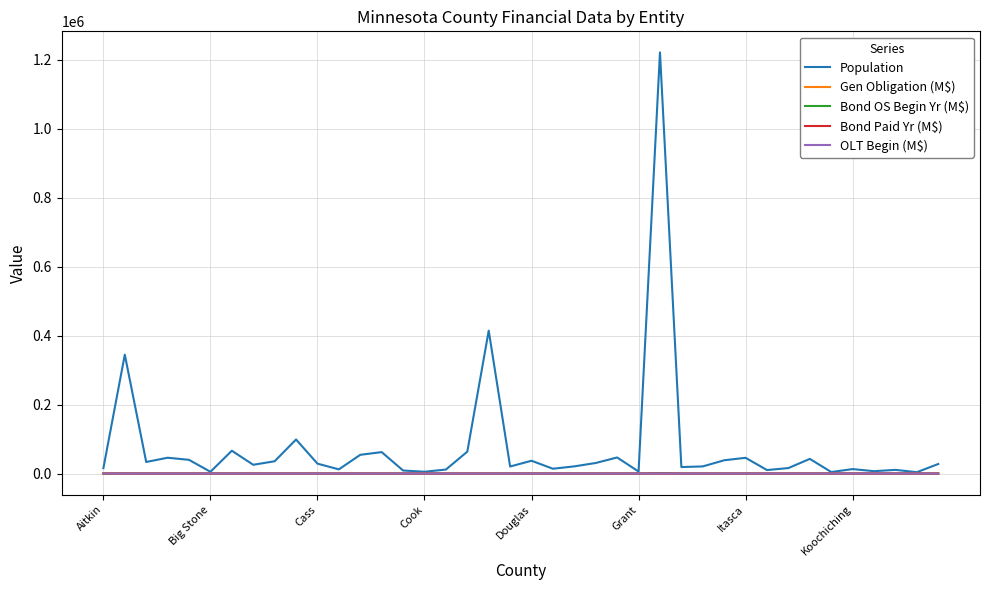

Which series has the widest spread of values?

Population